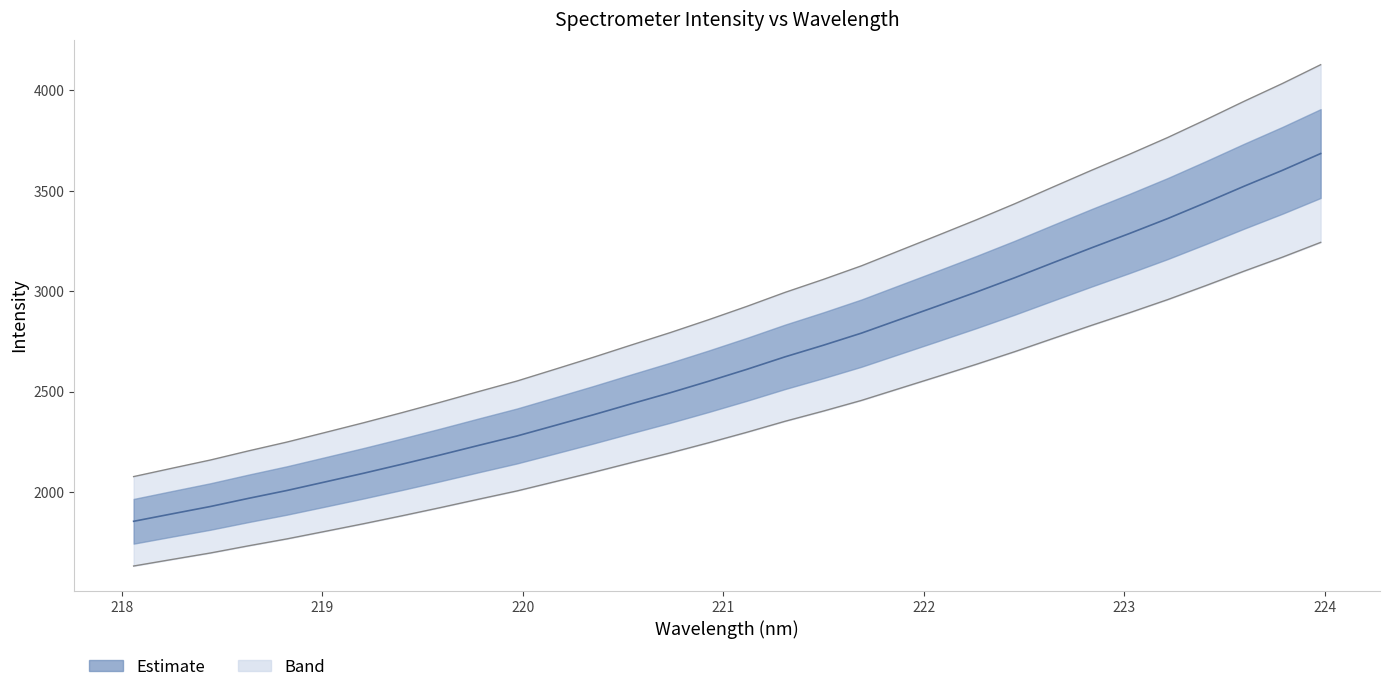

True or false: the data has more than 2 interior local peaks.

False